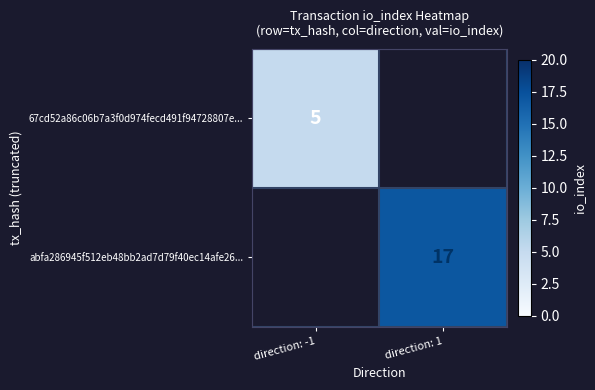

The 67cd52a86c06b7a3f0d974fecd491f94728807e... series shows 2 at direction: -1. True or false?

False